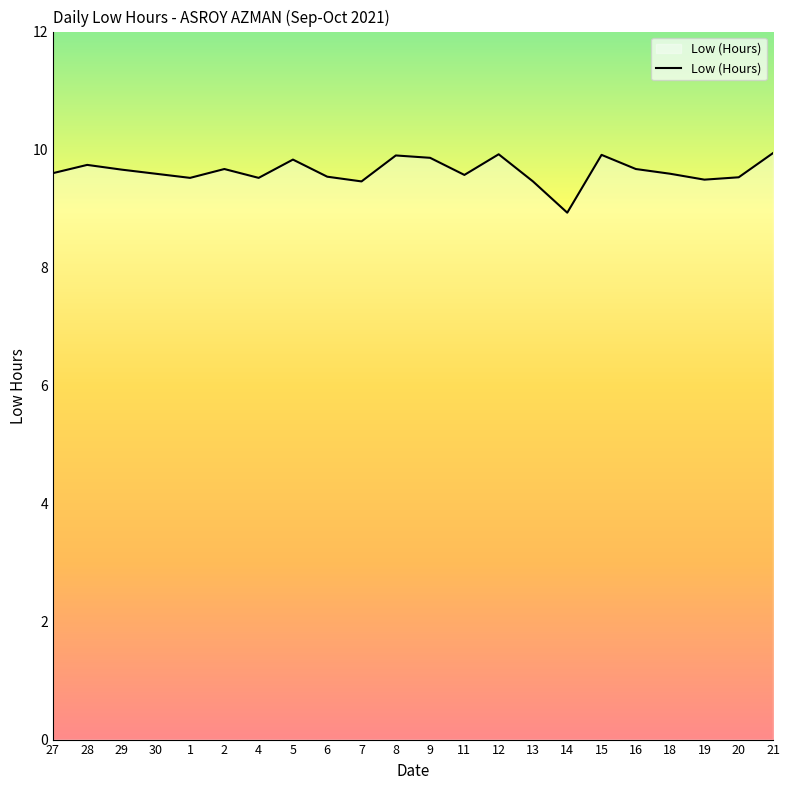

What is the smallest value displayed?

8.9